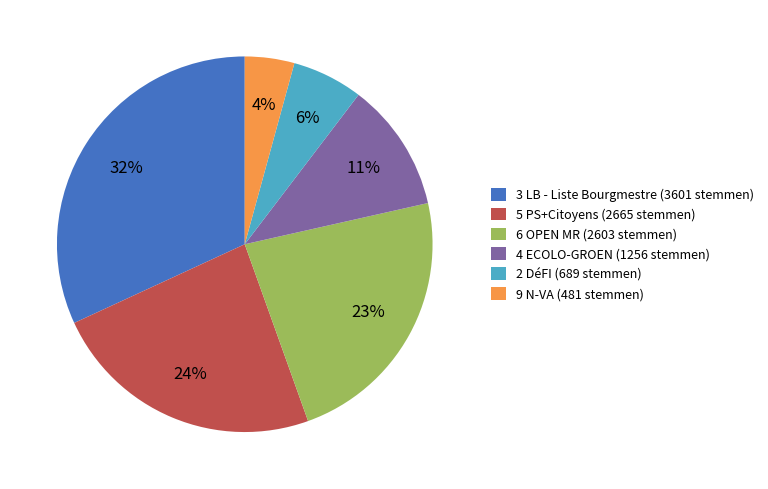

True or false: 5 PS+Citoyens accounts for 14% of the total.

False